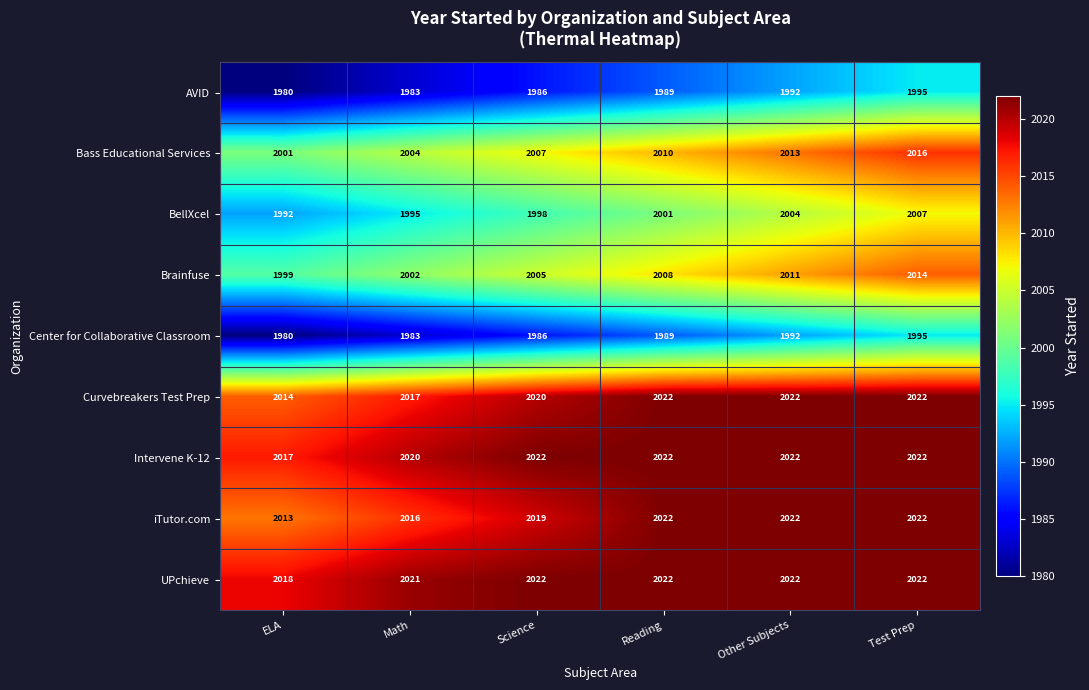

What is the sum of the Bass Educational Services values at Math and ELA?

4005